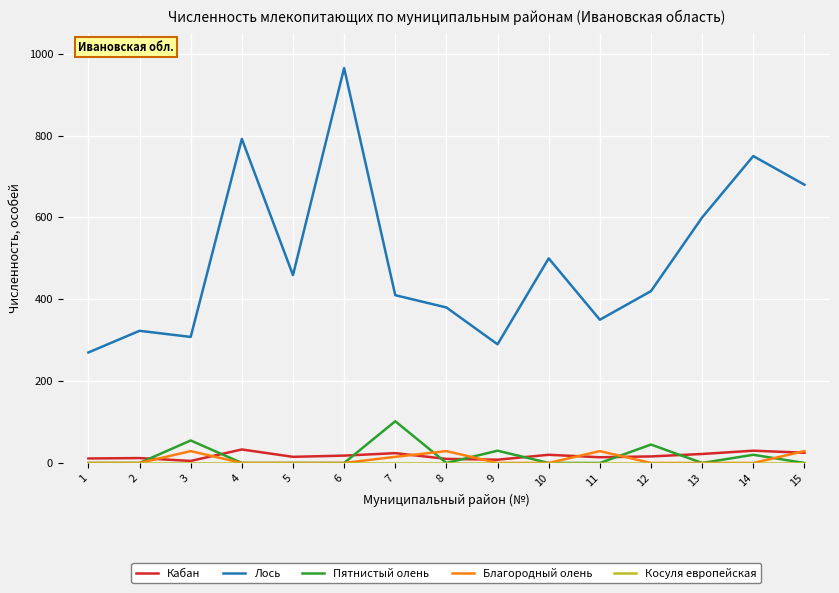

The value of Пятнистый олень at 6 is 0. True or false?

True